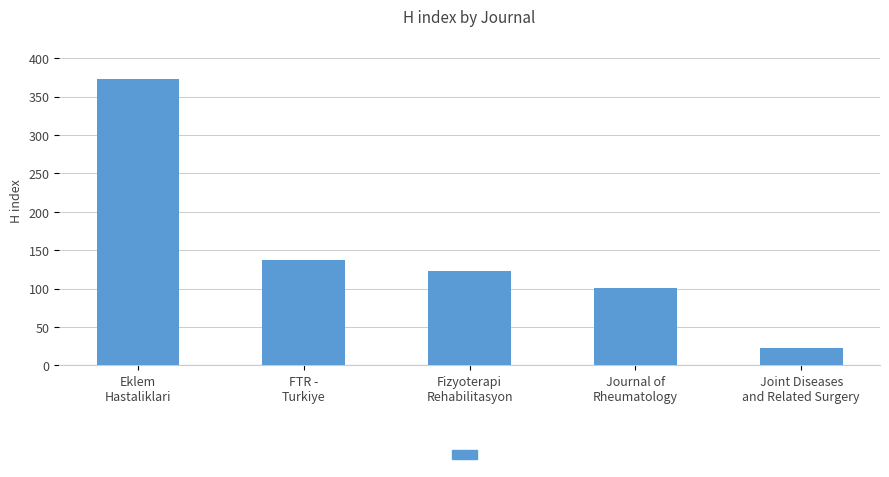

Rank the categories by value from lowest to highest.

Joint Diseases
and Related Surgery, Journal of
Rheumatology, Fizyoterapi
Rehabilitasyon, FTR -
Turkiye, Eklem
Hastaliklari